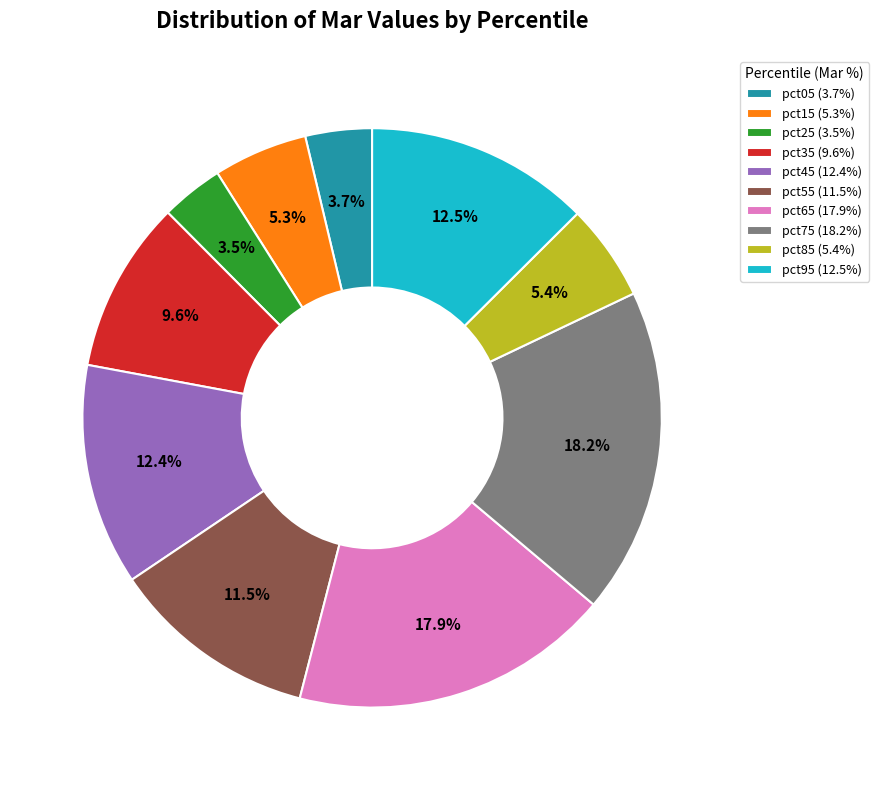

Is it true that pct65 is 6% of the pie?

False